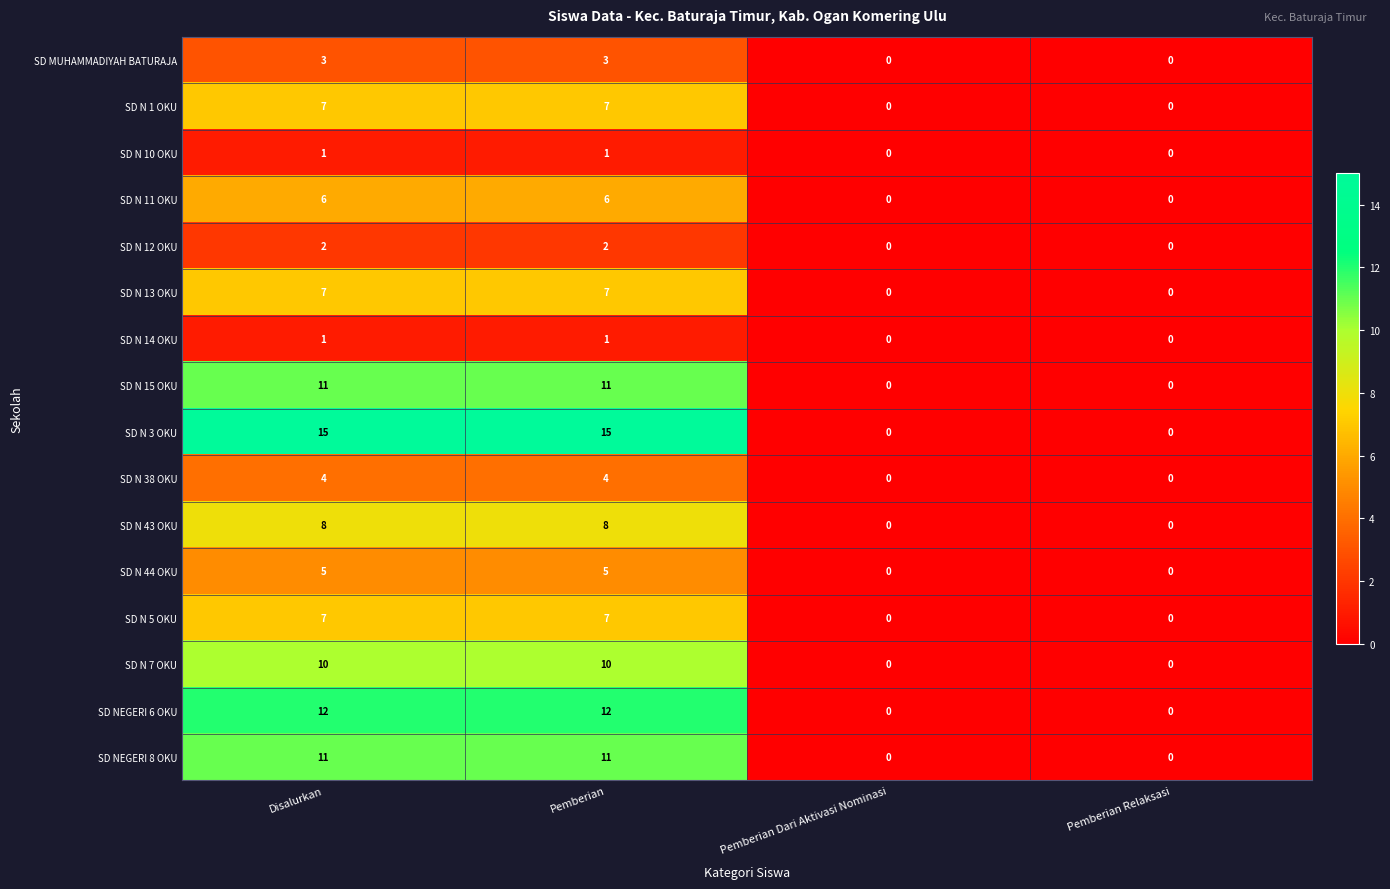

How many categories are shown in the chart?

4